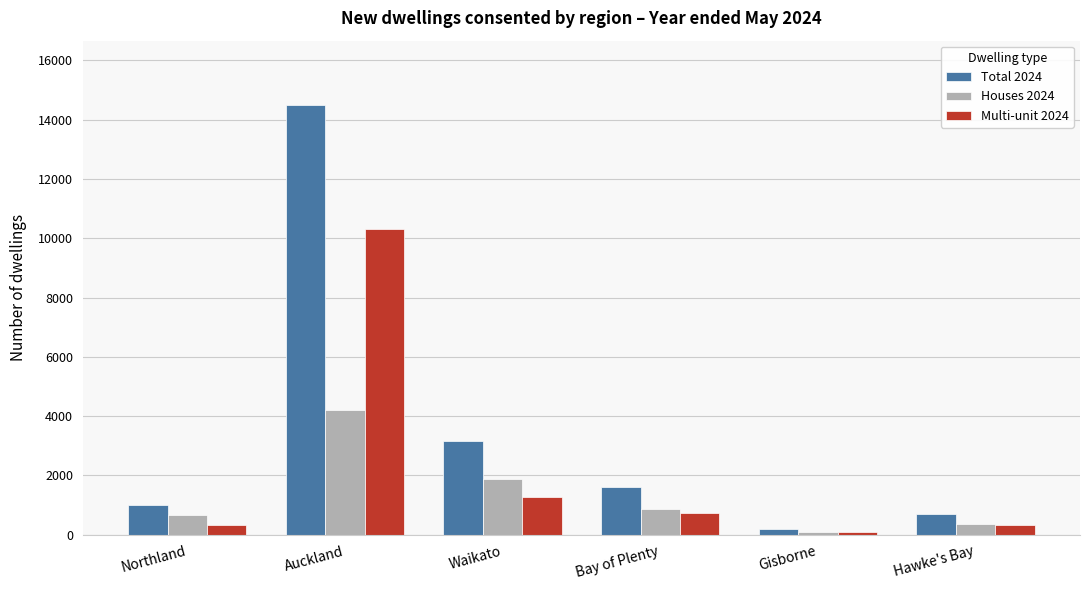

The value of Houses 2024 at Auckland is 7135. True or false?

False